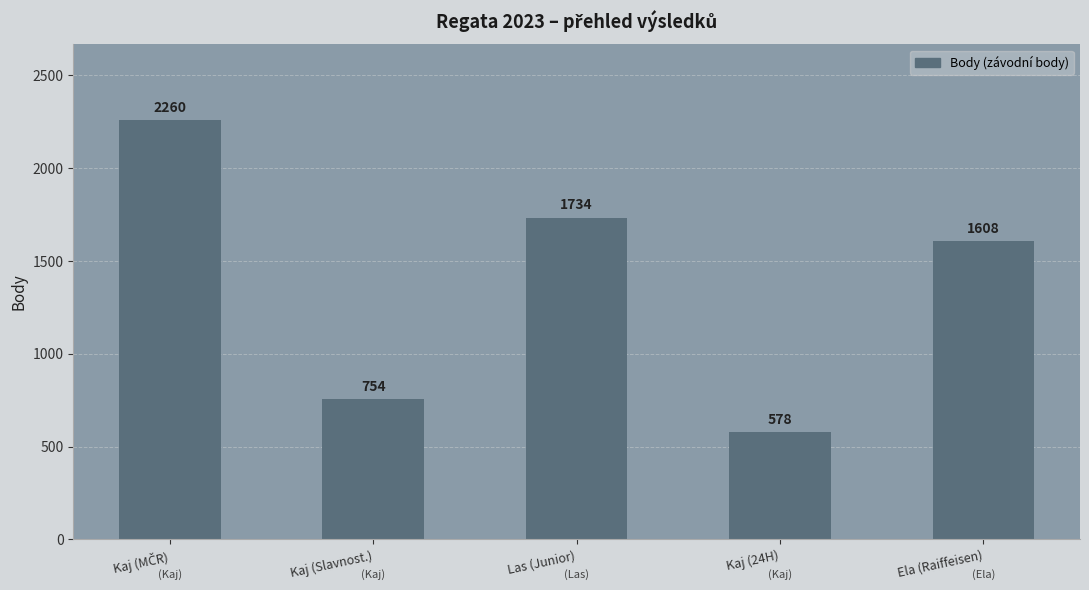

What is the difference between the maximum and minimum values?

1682